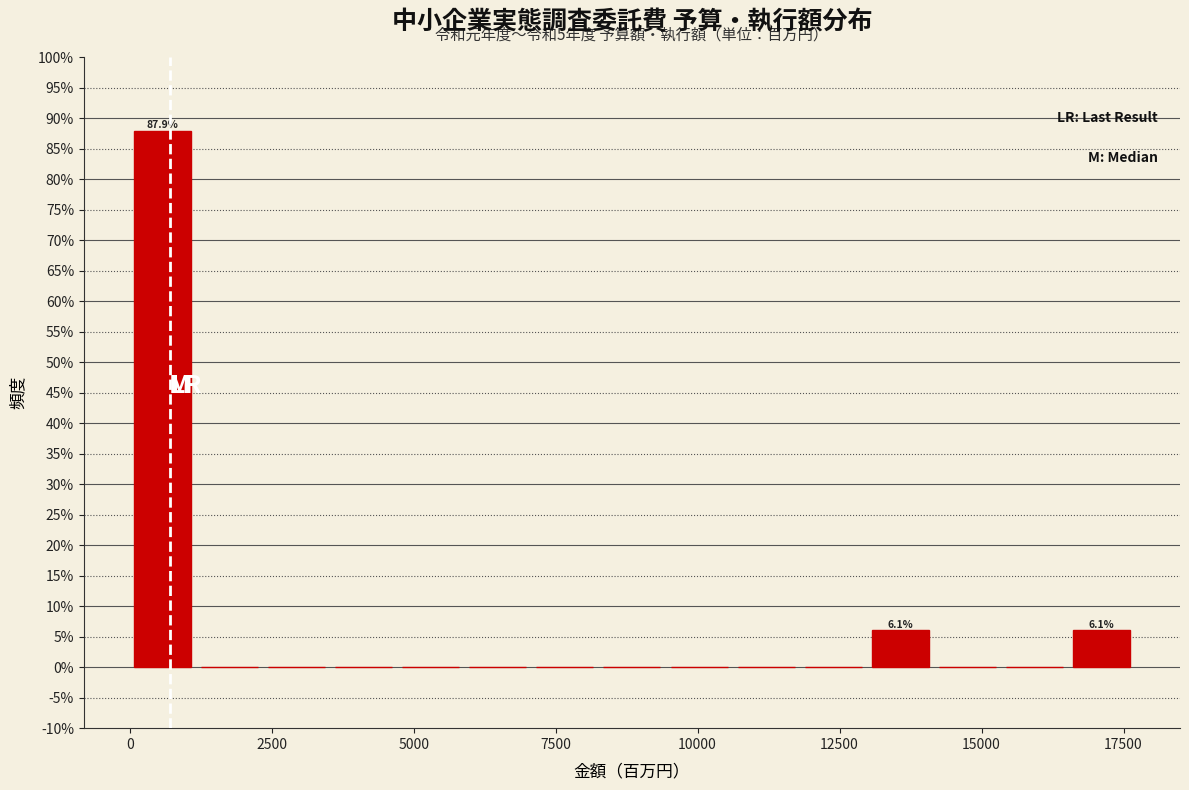

Around what value on the x-axis is the tallest bar? Give the approximate position of its centre, as read against the axis.

500